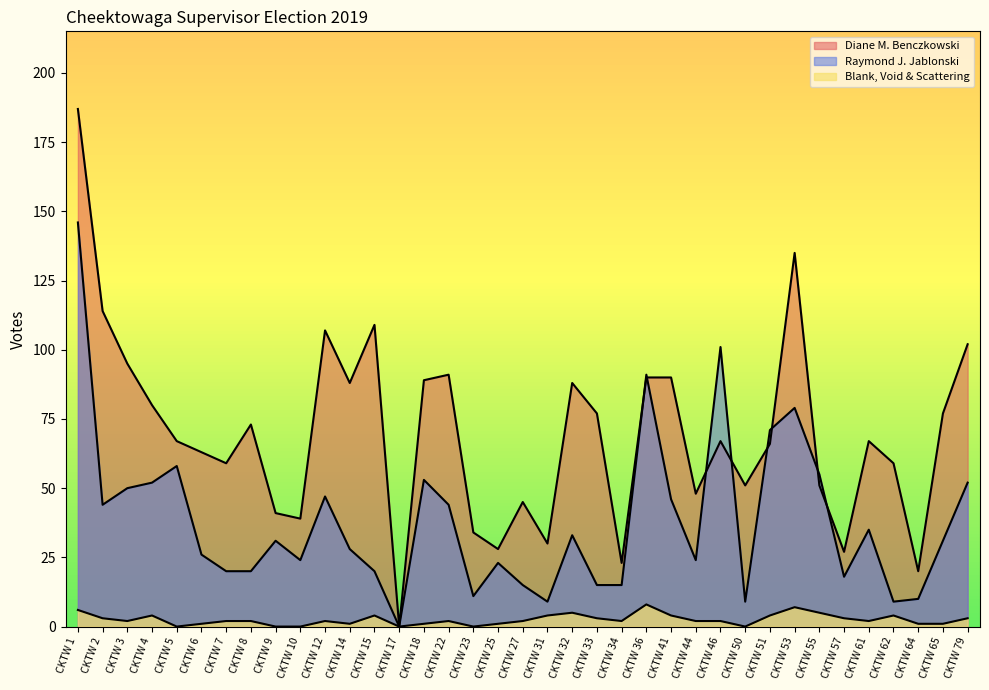

What is the average value of the Raymond J. Jablonski series?

38